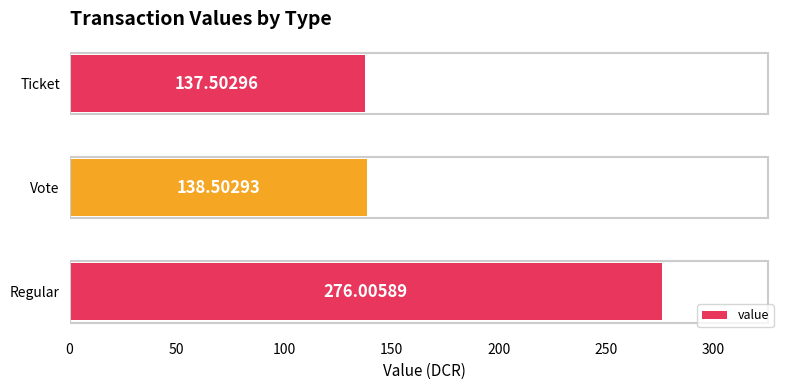

What is the average value?

184.0